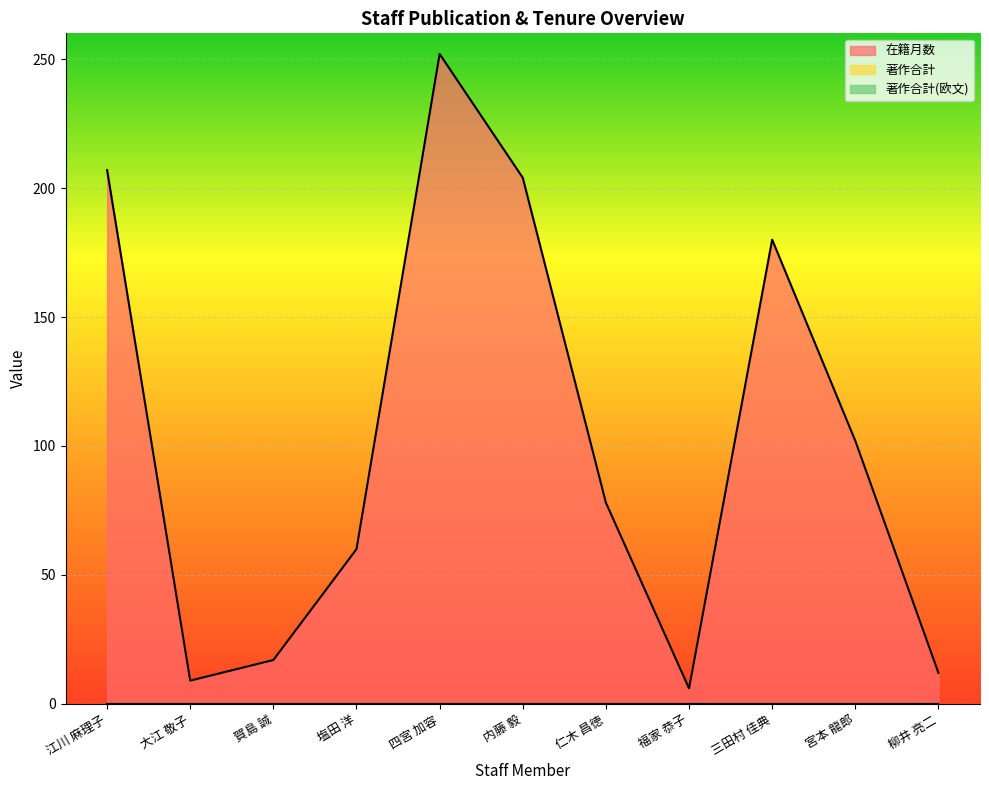

Reading left to right, extract all data points from this chart.

在籍月数: 江川 麻理子=207	大江 敬子=9	賀島 誠=17	塩田 洋=60	四宮 加容=252	内藤 毅=204	仁木 昌徳=78	福家 恭子=6	三田村 佳典=180	宮本 龍郎=102	柳井 亮二=12
著作合計: 江川 麻理子=0	大江 敬子=0	賀島 誠=0	塩田 洋=0	四宮 加容=0	内藤 毅=0	仁木 昌徳=0	福家 恭子=0	三田村 佳典=0	宮本 龍郎=0	柳井 亮二=0
著作合計(欧文): 江川 麻理子=0	大江 敬子=0	賀島 誠=0	塩田 洋=0	四宮 加容=0	内藤 毅=0	仁木 昌徳=0	福家 恭子=0	三田村 佳典=0	宮本 龍郎=0	柳井 亮二=0